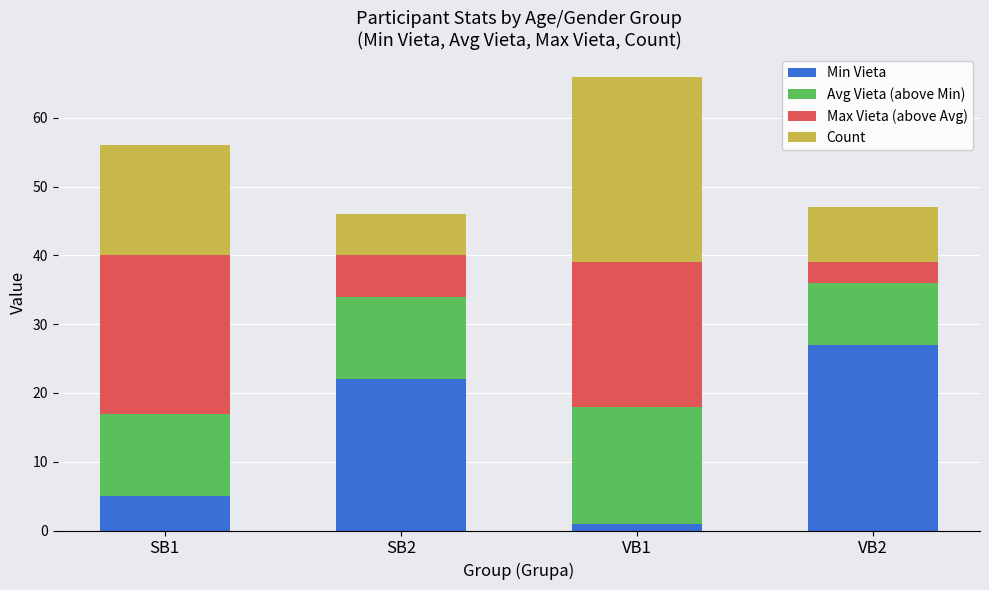

List the labels in order of Min Vieta value, largest first.

VB2, SB2, SB1, VB1